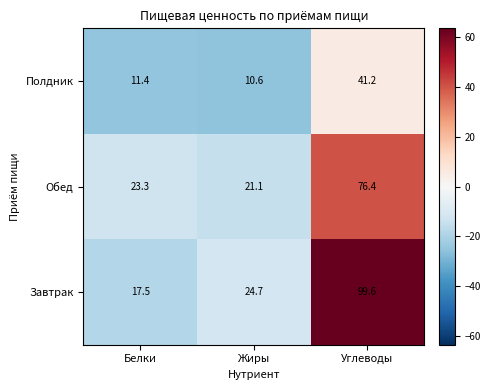

What is the total value across all series at Углеводы?

217.2